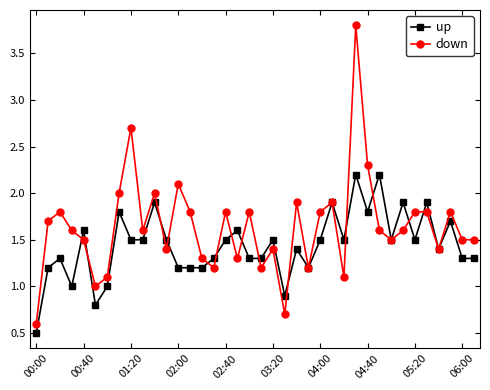

True or false: down has more than 2 points higher than both neighbors.

True